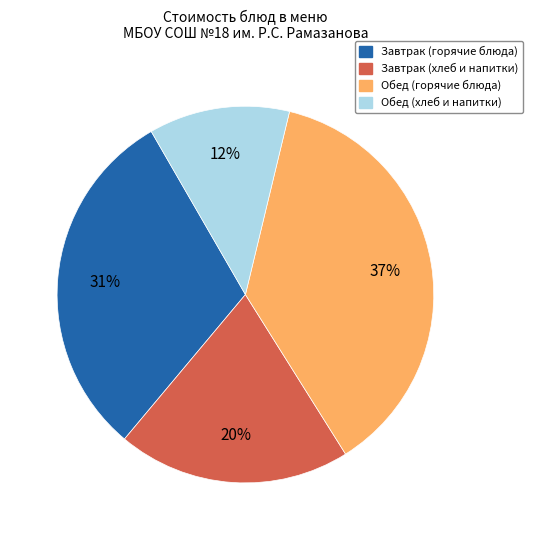

Is there a majority slice in this chart?

No